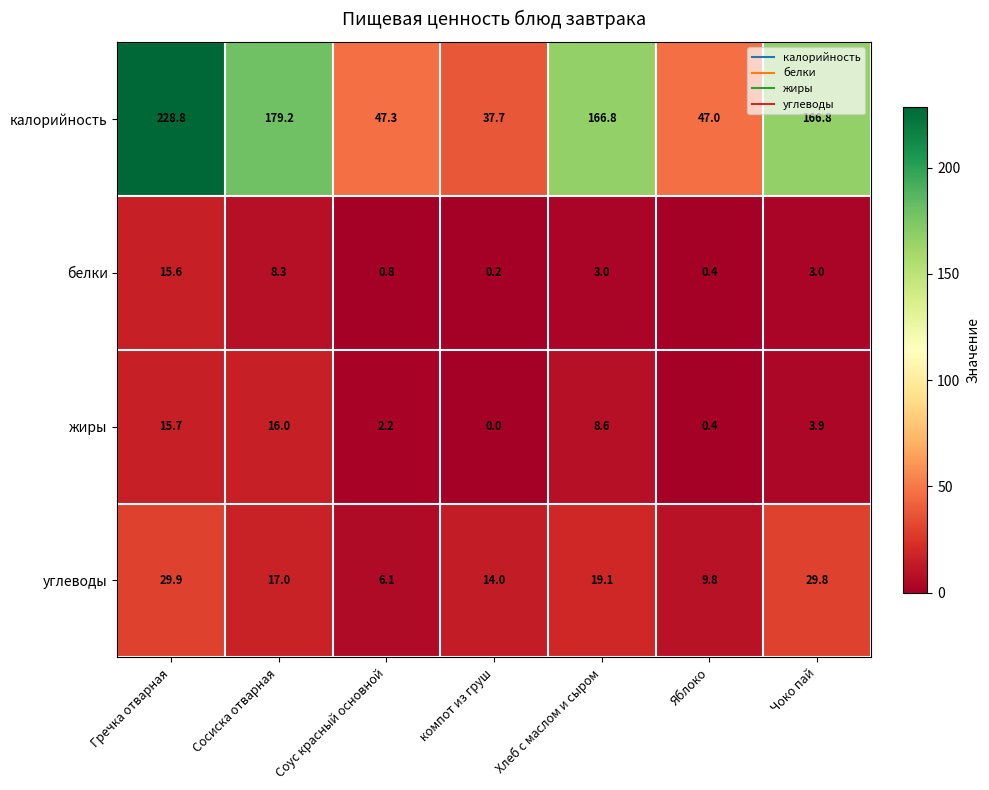

How many series are shown in this chart?

4